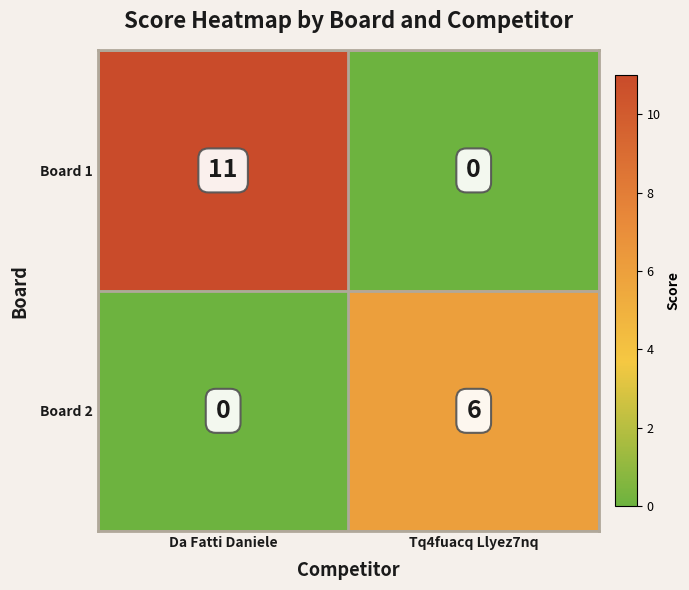

The Board 1 series shows 18 at Da Fatti Daniele. True or false?

False